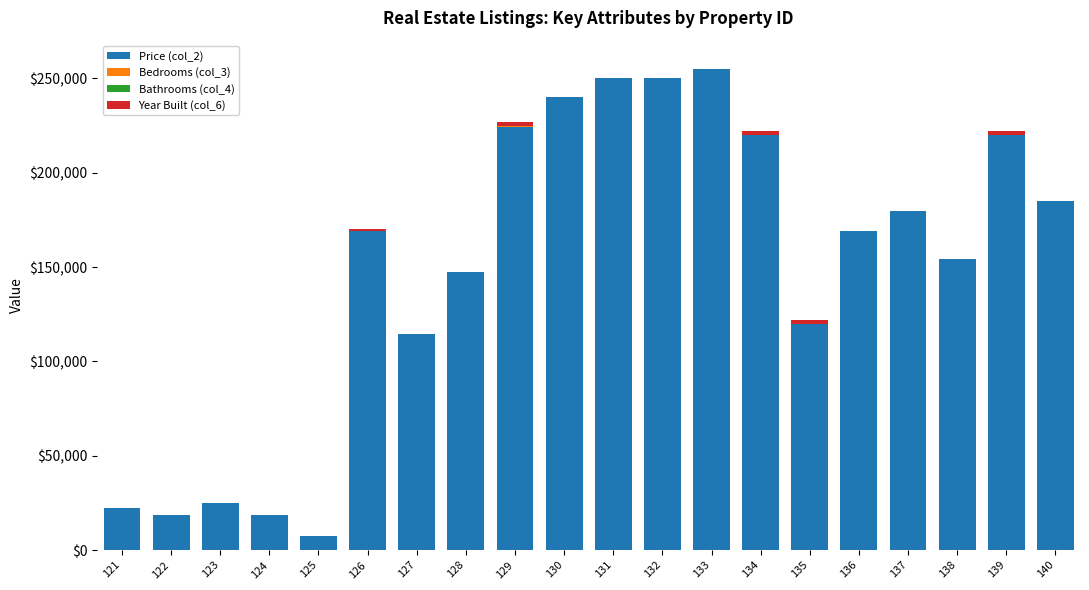

How many distinct data groups are displayed?

4